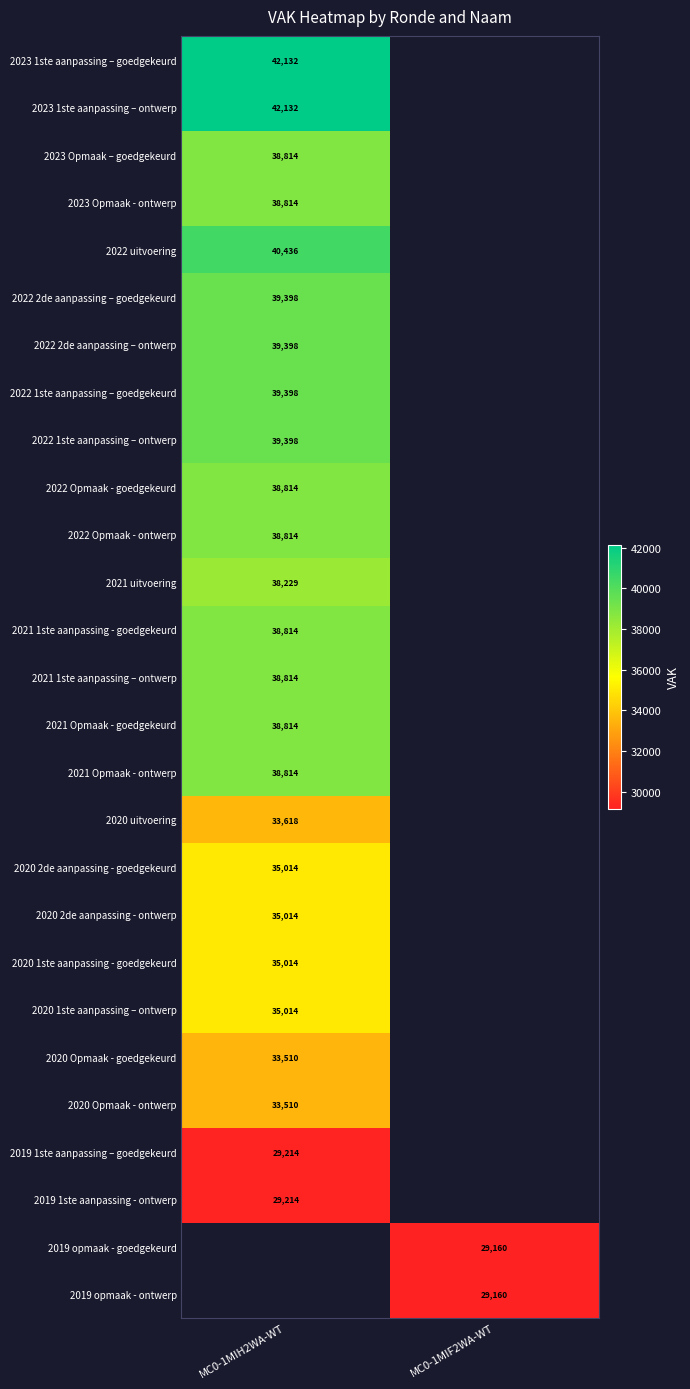

Is it true that 2019 opmaak - ontwerp equals 49608 at MC0-1MIF2WA-WT?

False